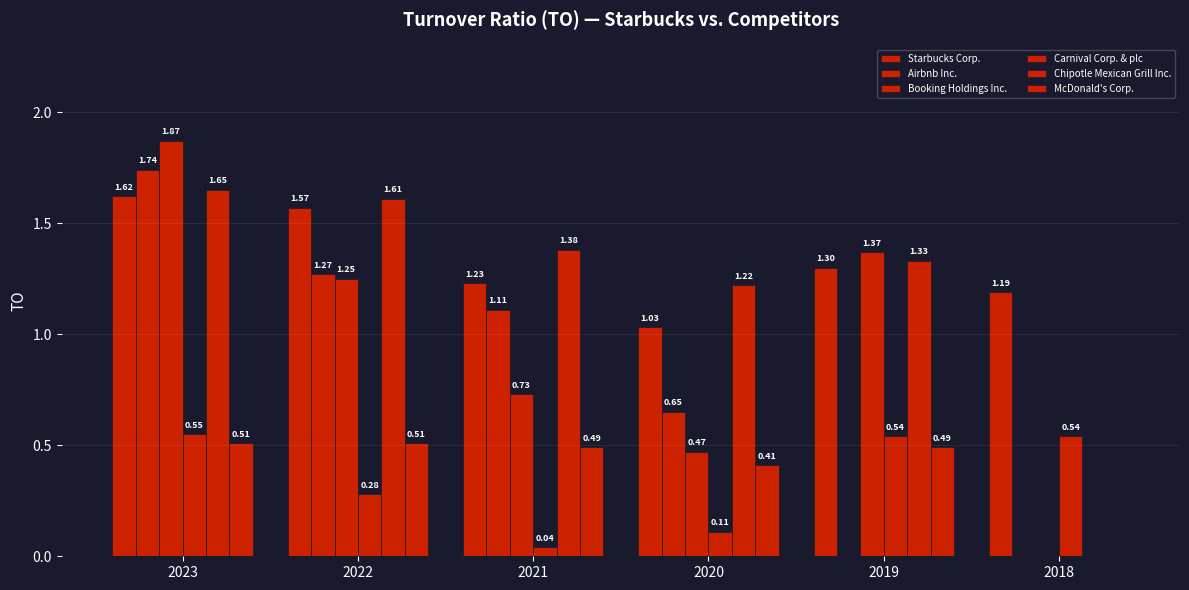

How many distinct data groups are displayed?

6